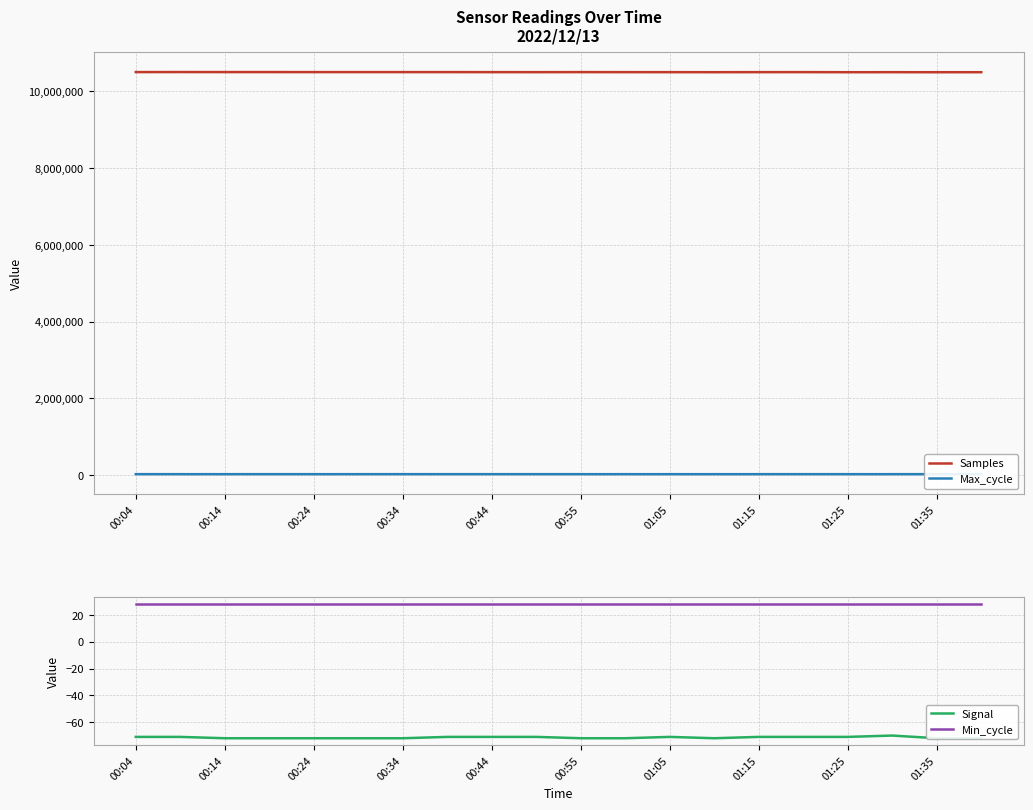

True or false: Min_cycle has more than 1 interior local peaks.

False